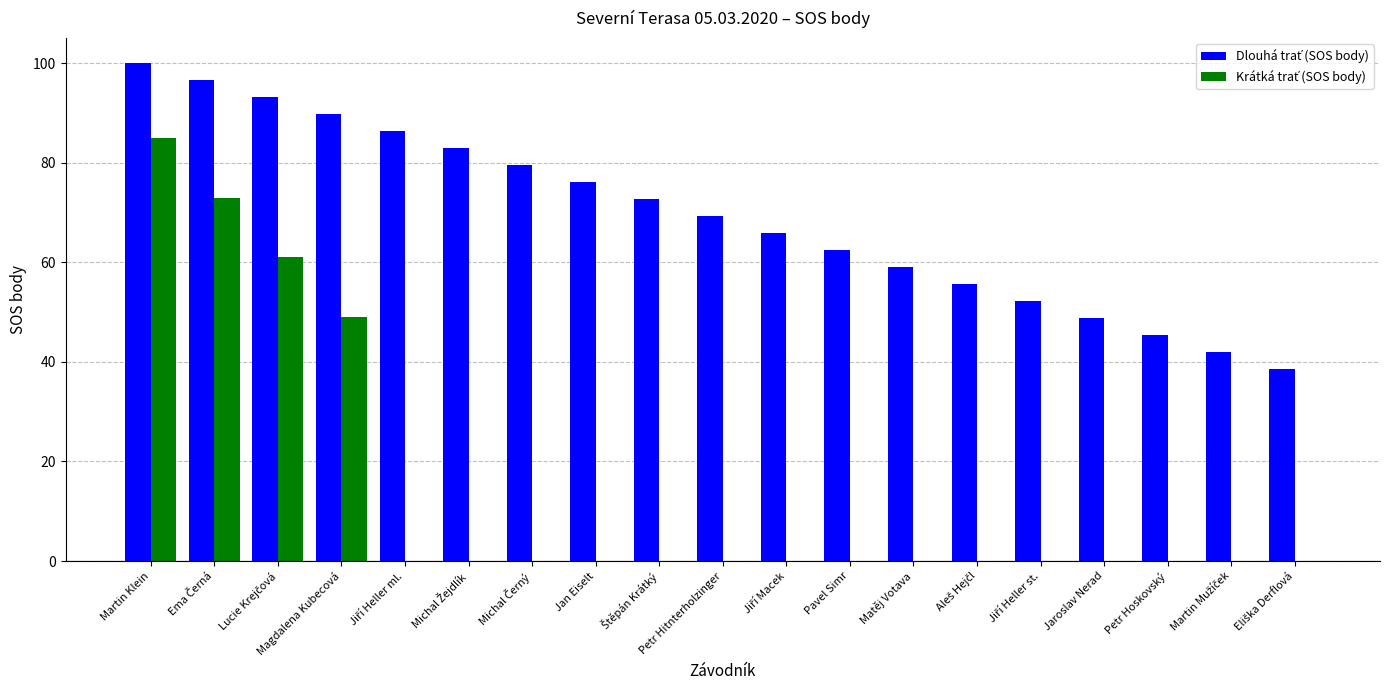

What is the maximum value shown in the chart?

100.0